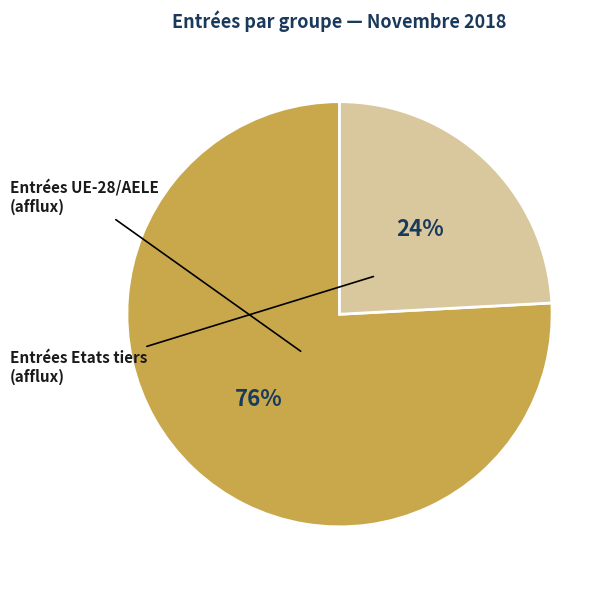

Is there a majority slice in this chart?

Yes